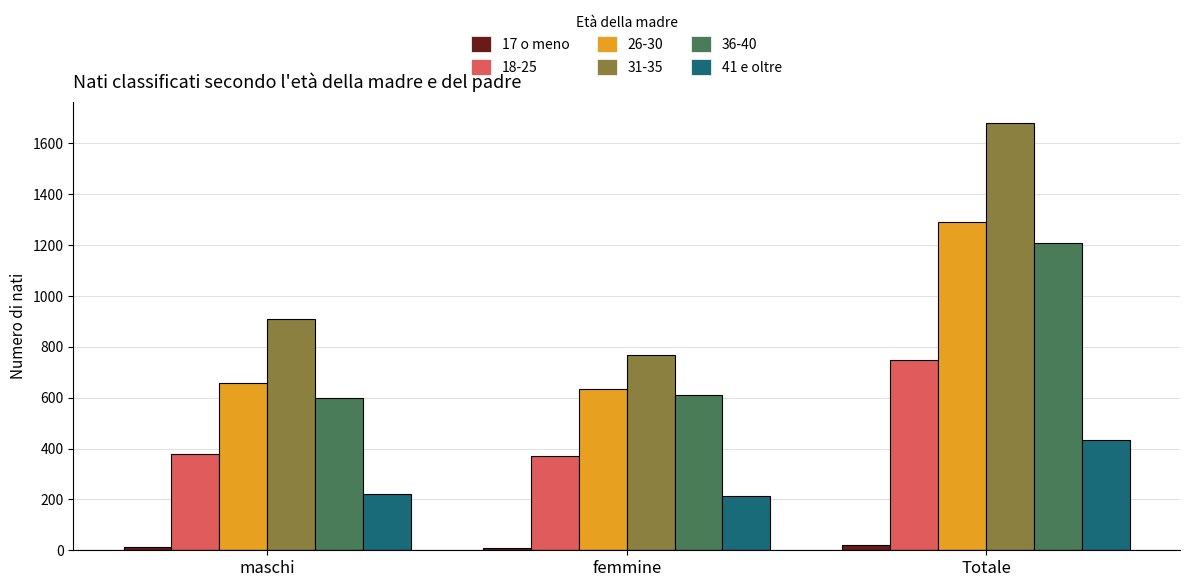

Reading left to right, list all the values displayed in this chart.

17 o meno: maschi=11	femmine=8	Totale=19
41 e oltre: maschi=220	femmine=212	Totale=432